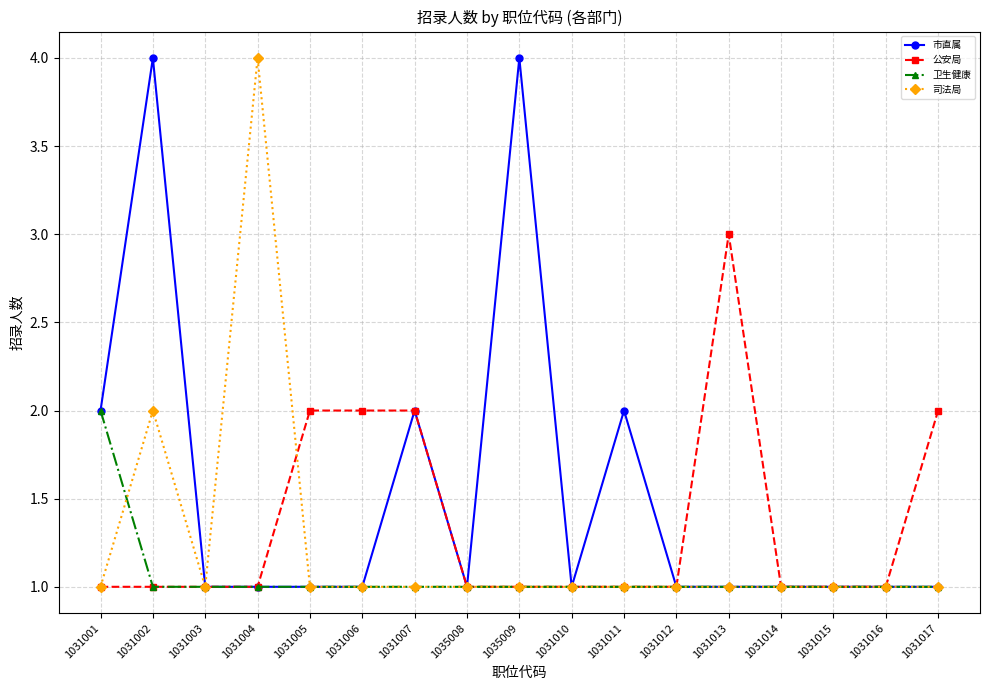

Which series changed the most between 1031011 and 1031013?

公安局